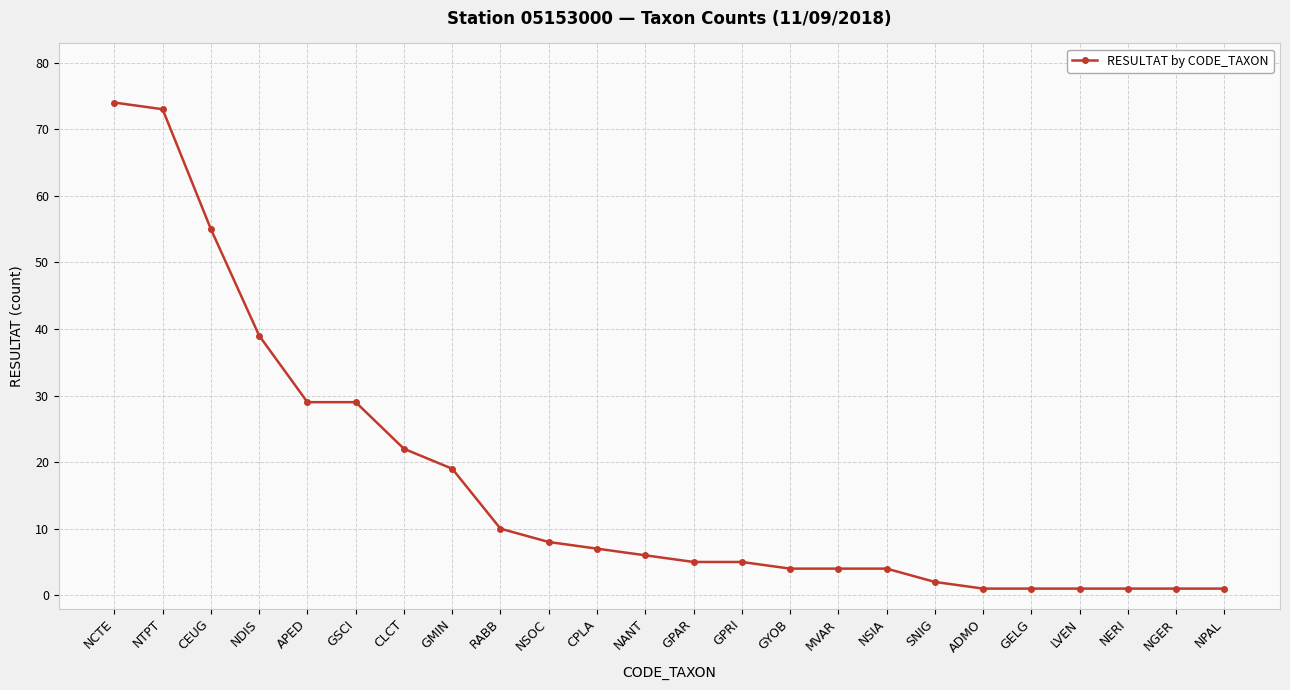

At which label is the value closest to 37?

NDIS